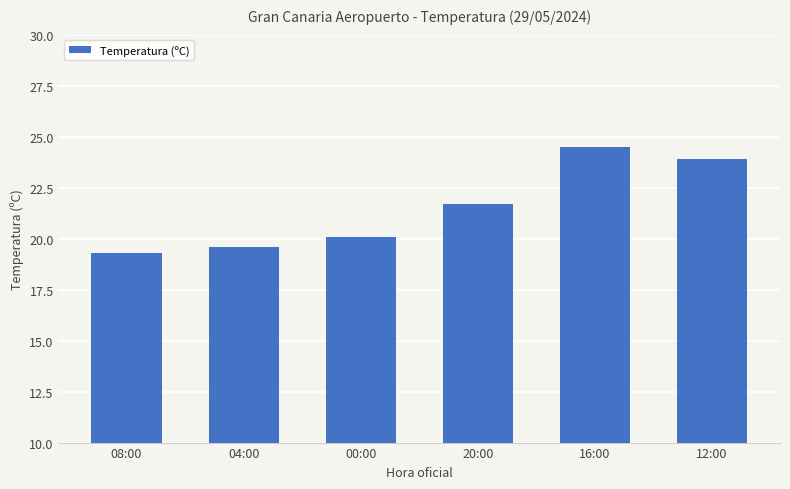

Count the number of categories in the chart.

6